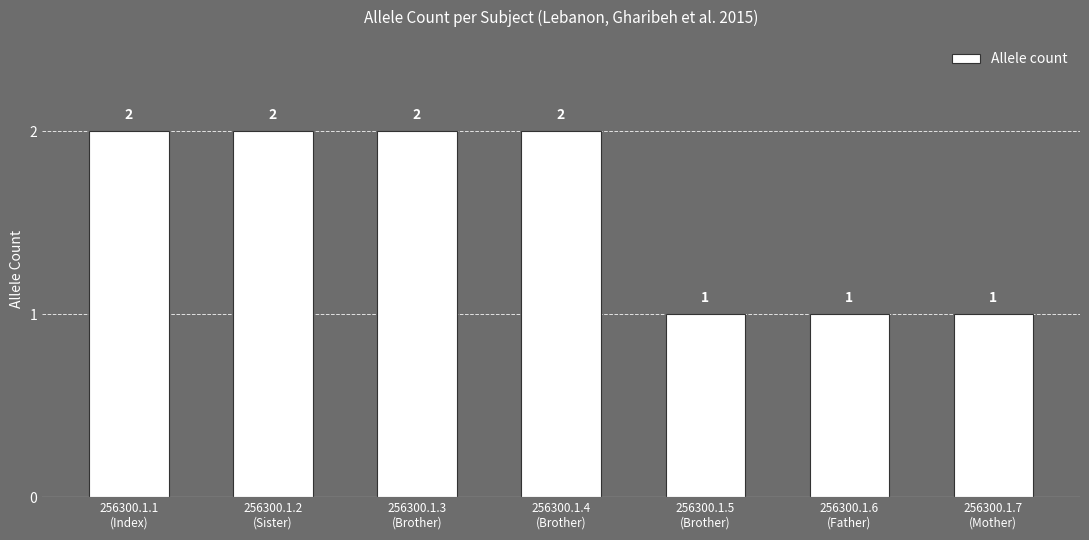

What is the difference between the maximum and second lowest values?

1